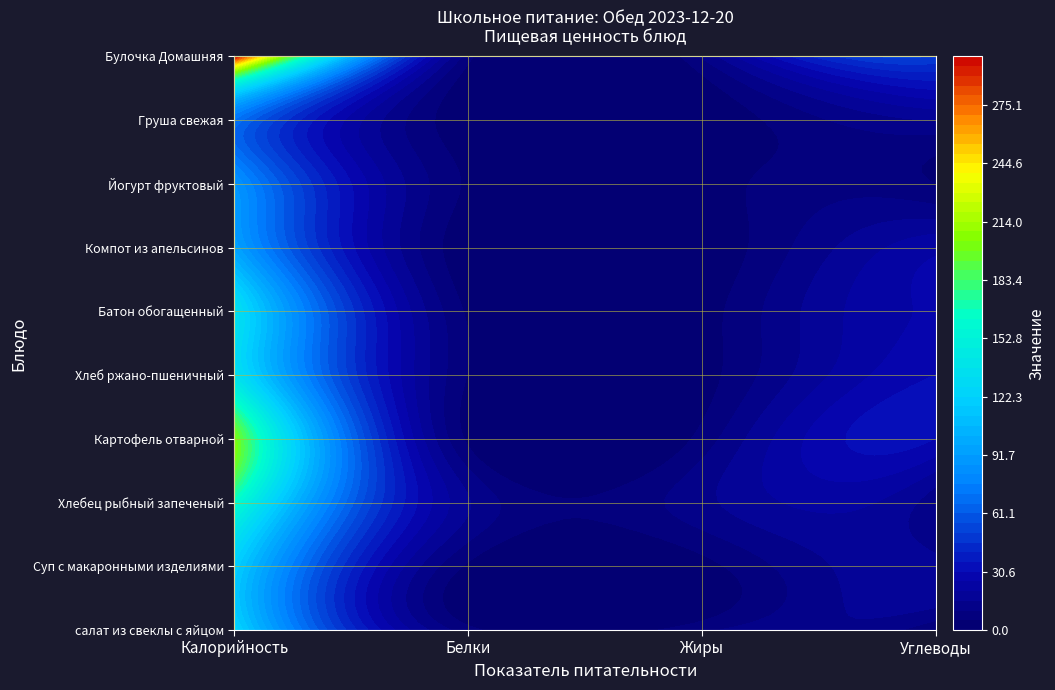

List the series in order of their peak value, highest first.

Булочка Домашняя, Картофель отварной, Хлебец рыбный запеченый, Хлеб ржано-пшеничный, Батон обогащенный, салат из свеклы с яйцом, Суп с макаронными изделиями, Компот из апельсинов, Йогурт фруктовый, Груша свежая